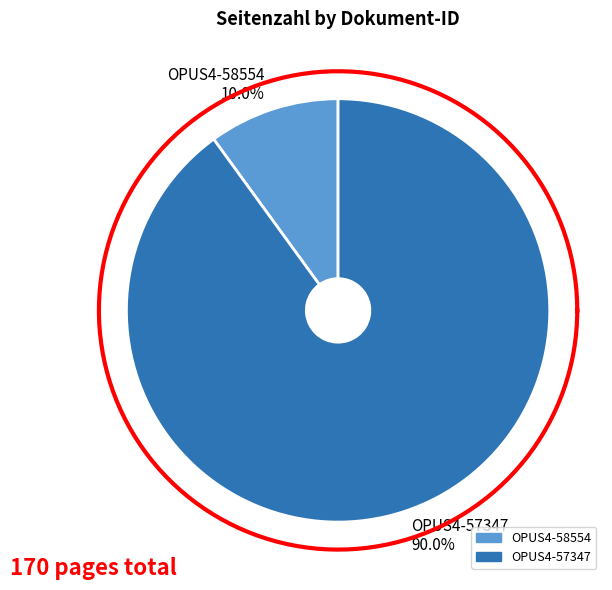

What percentage is the OPUS4-57347 slice, to the nearest percent?

90%